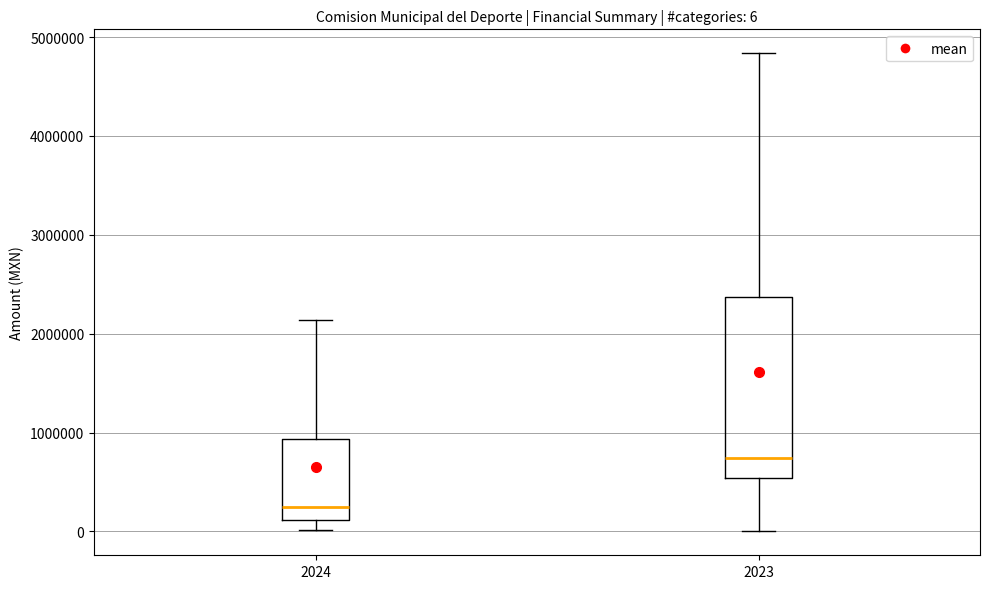

Which box's median line is the lowest?

2024